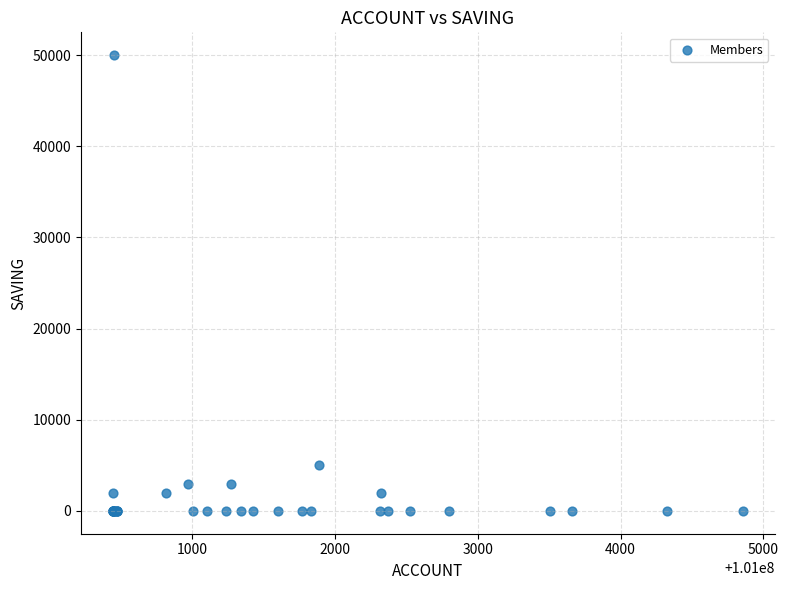

What Y value in the scatter plot is closest to 25000?

5000